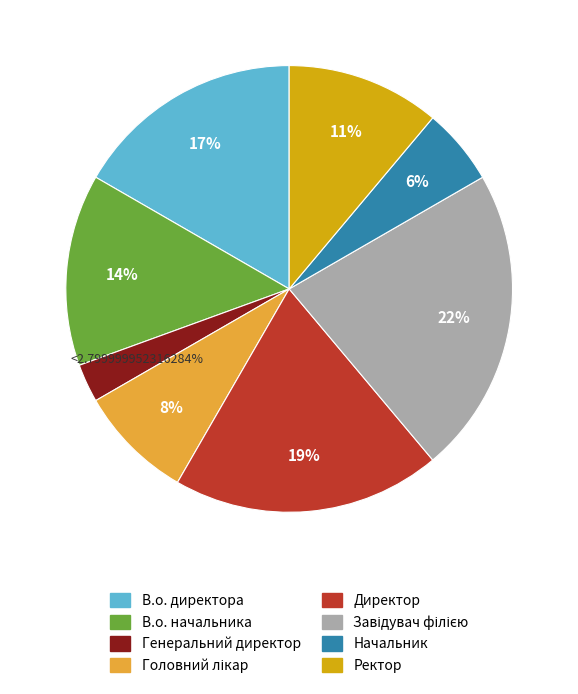

Which category has the smallest portion of the pie?

Генеральний директор